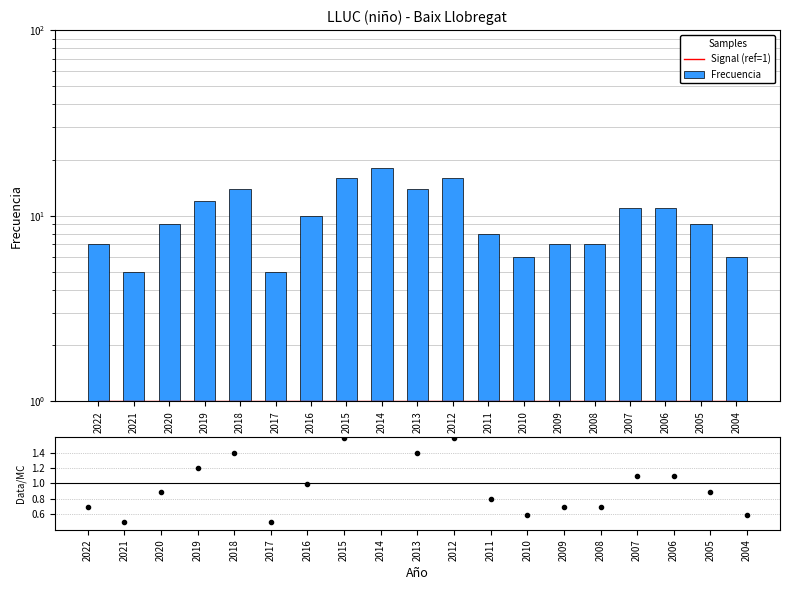

At which label does Signal (ref=1) reach its minimum?

2022